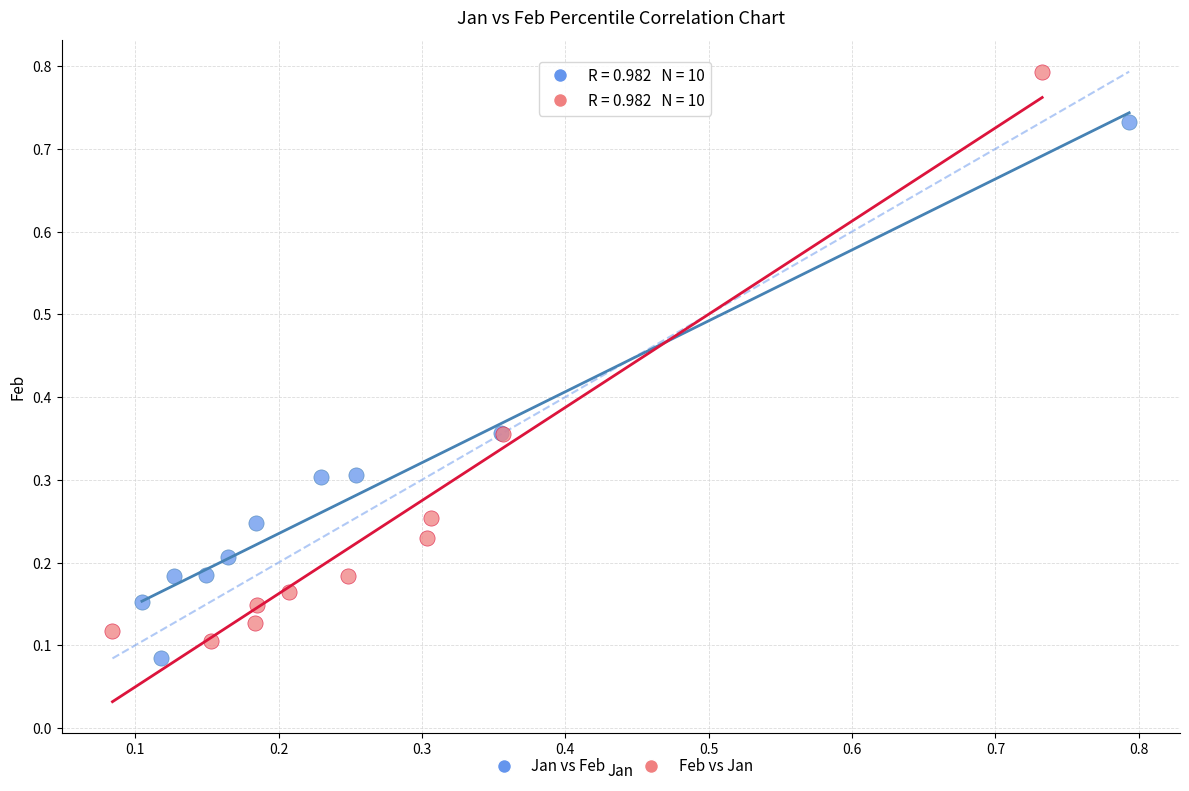

Which series contains the highest Y value?

Feb vs Jan